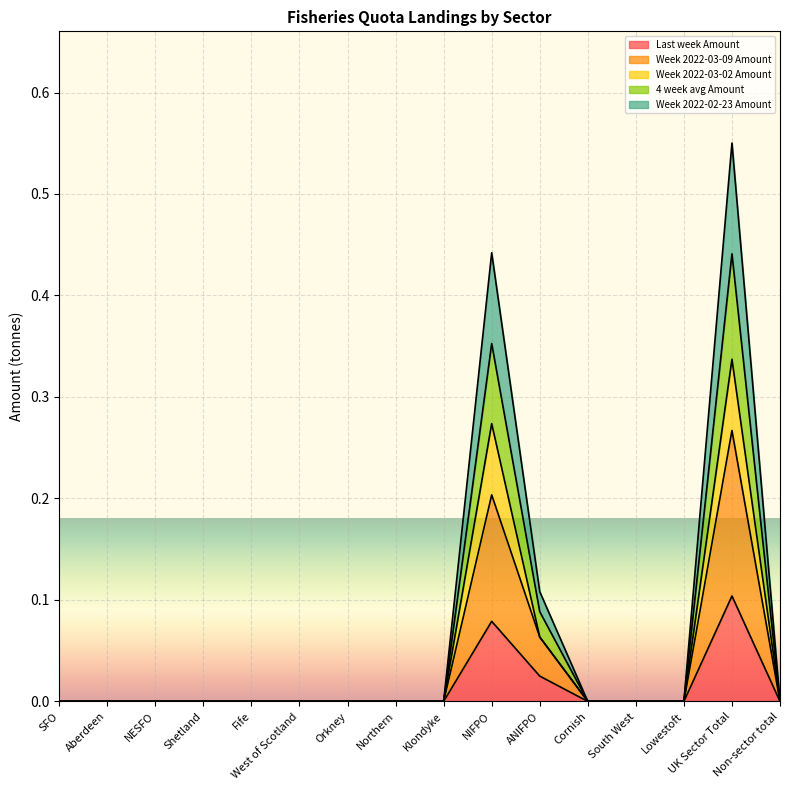

True or false: Week 2022-03-02 Amount has more than 0 interior local peaks.

True